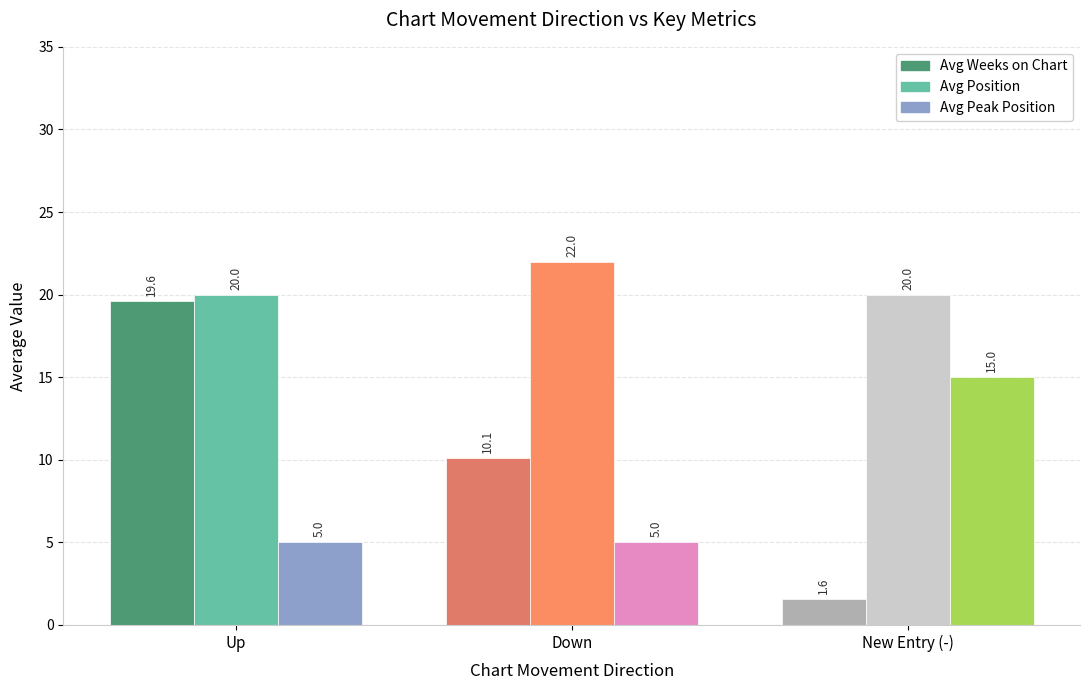

True or false: Avg Weeks on Chart has a value of 1.6 at New Entry (-).

True